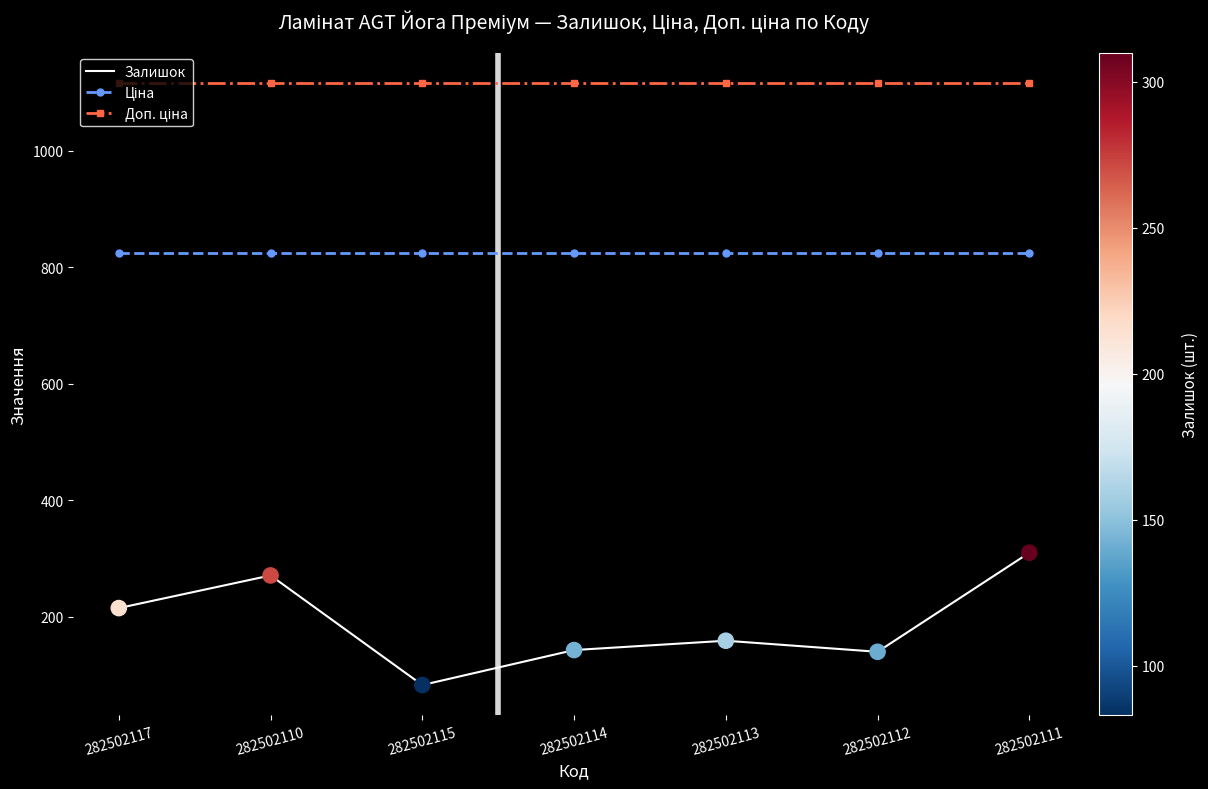

The Залишок series shows 310.0 at 282502111. True or false?

True